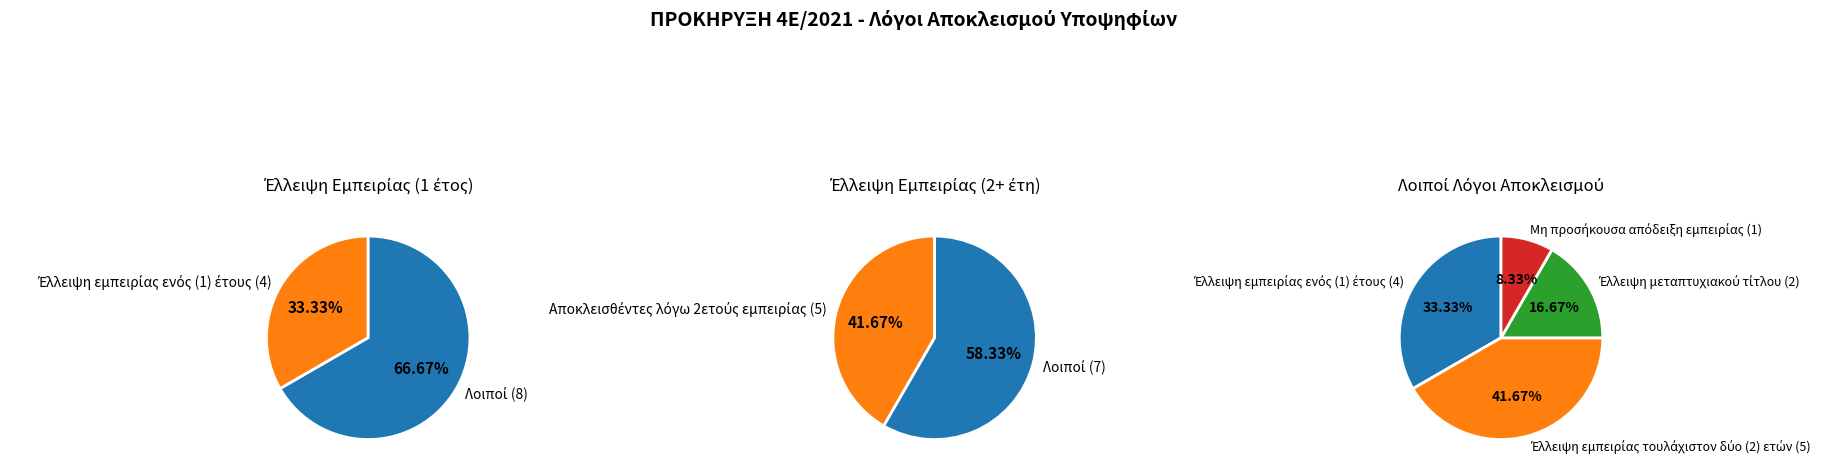

Combined, do Έλλειψη εμπειρίας ενός (1) έτους and Μη προσήκουσα απόδειξη εμπειρίας account for over 50%?

No